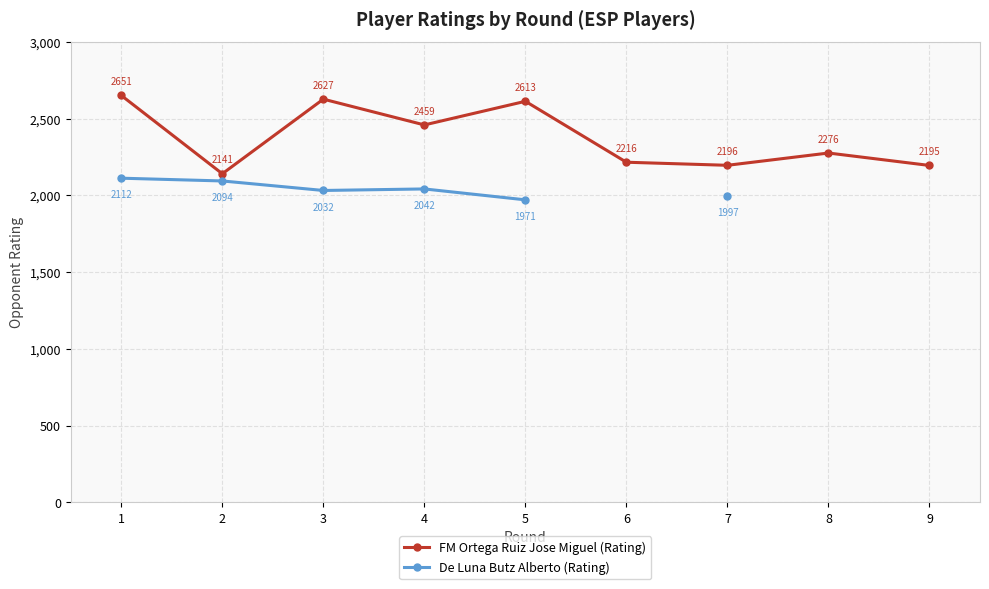

True or false: De Luna Butz Alberto (Rating) and FM Ortega Ruiz Jose Miguel (Rating) cross at least once.

False